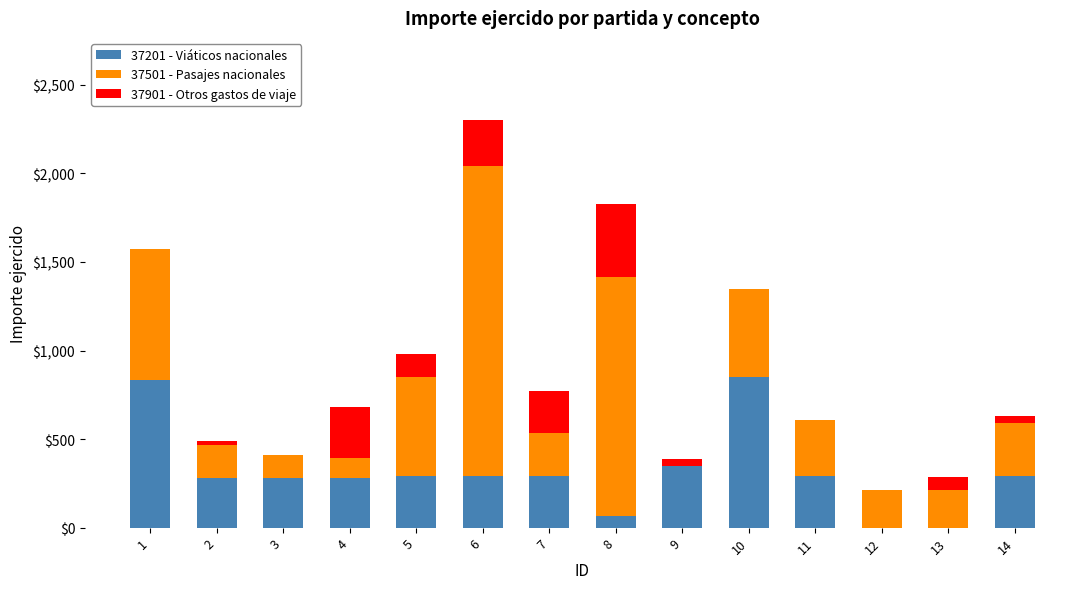

The value of 37201 - Viáticos nacionales at 7 is 292.0. True or false?

True